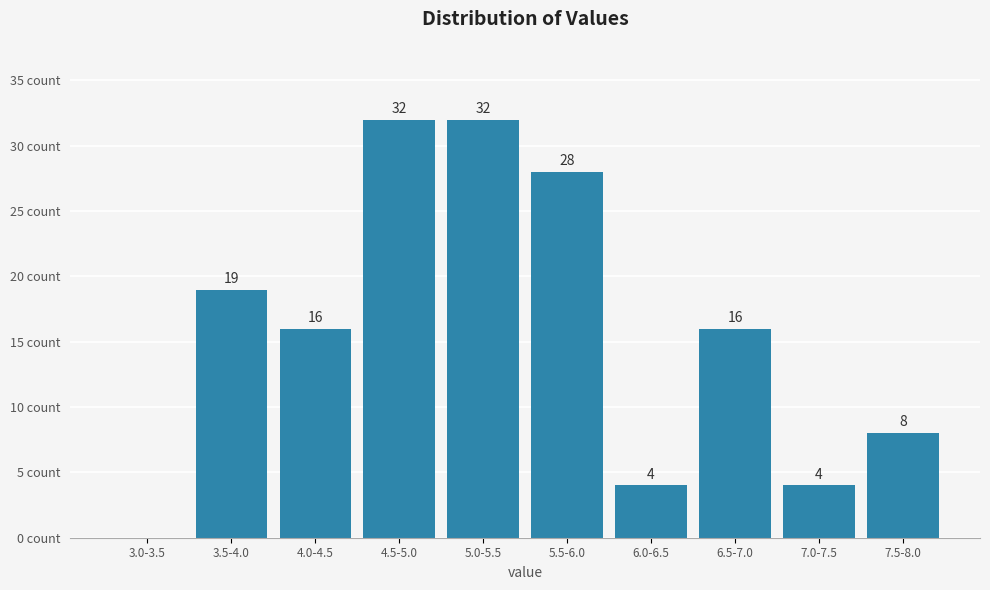

Which has a higher value, 6.0-6.5 or 3.0-3.5?

6.0-6.5